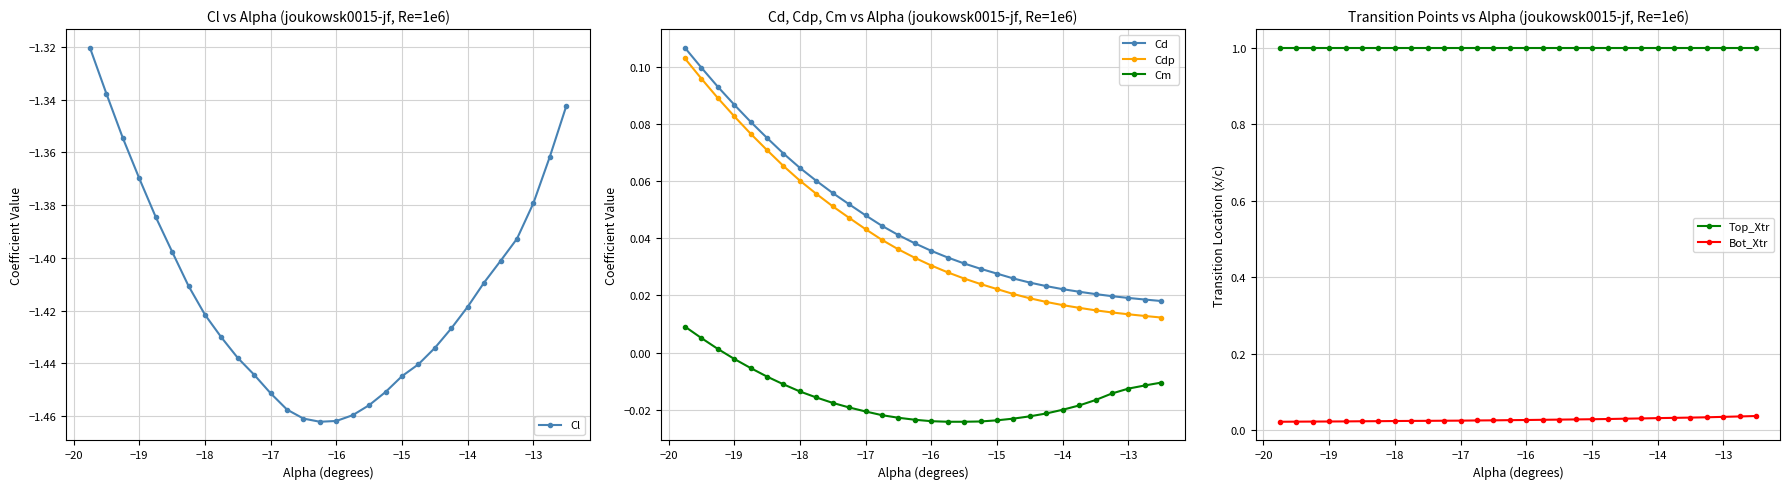

True or false: Cd and Cdp cross at least once.

False